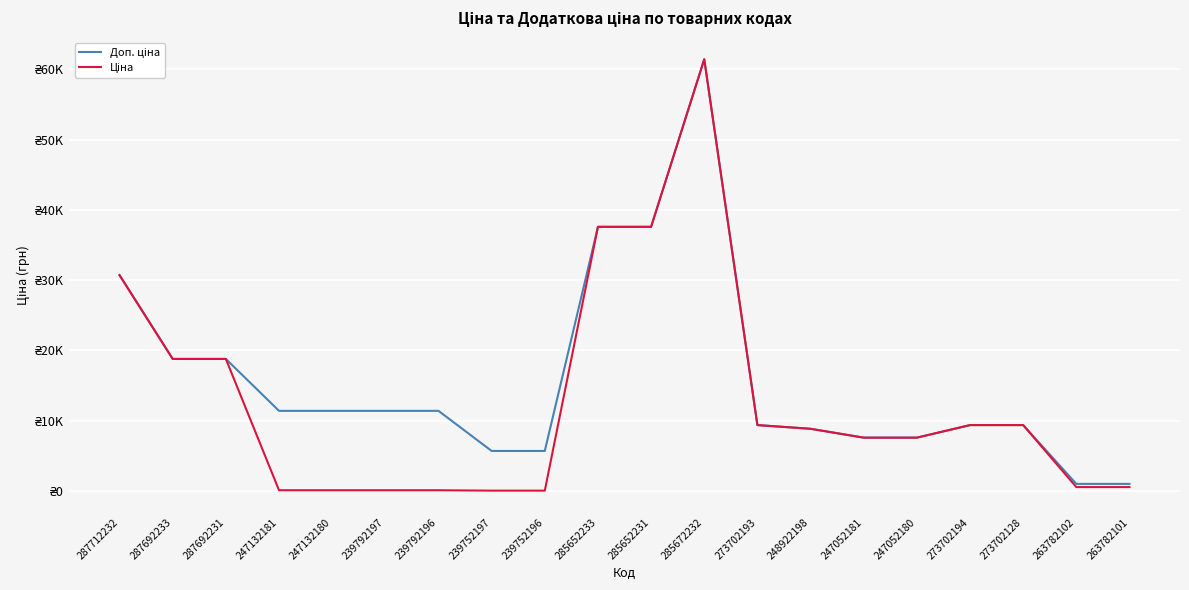

What is the label of the 7th point from the right?

248922198